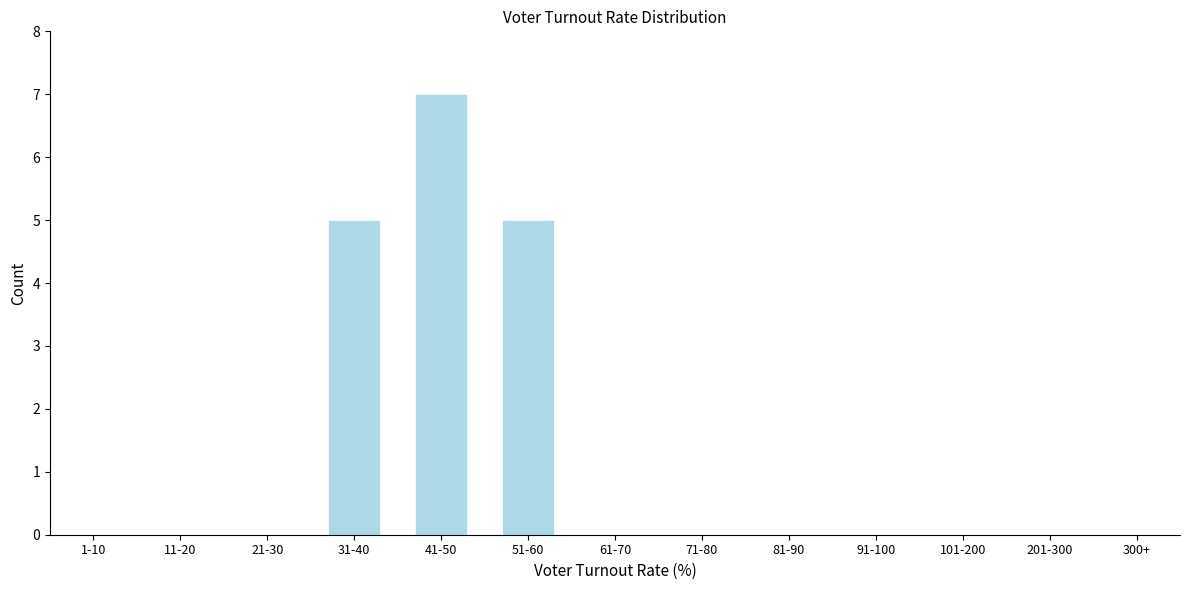

Reading right to left, list all the values displayed in this chart.

91-100=0	81-90=0	71-80=0	61-70=0	51-60=5	41-50=7	31-40=5	21-30=0	11-20=0	1-10=0